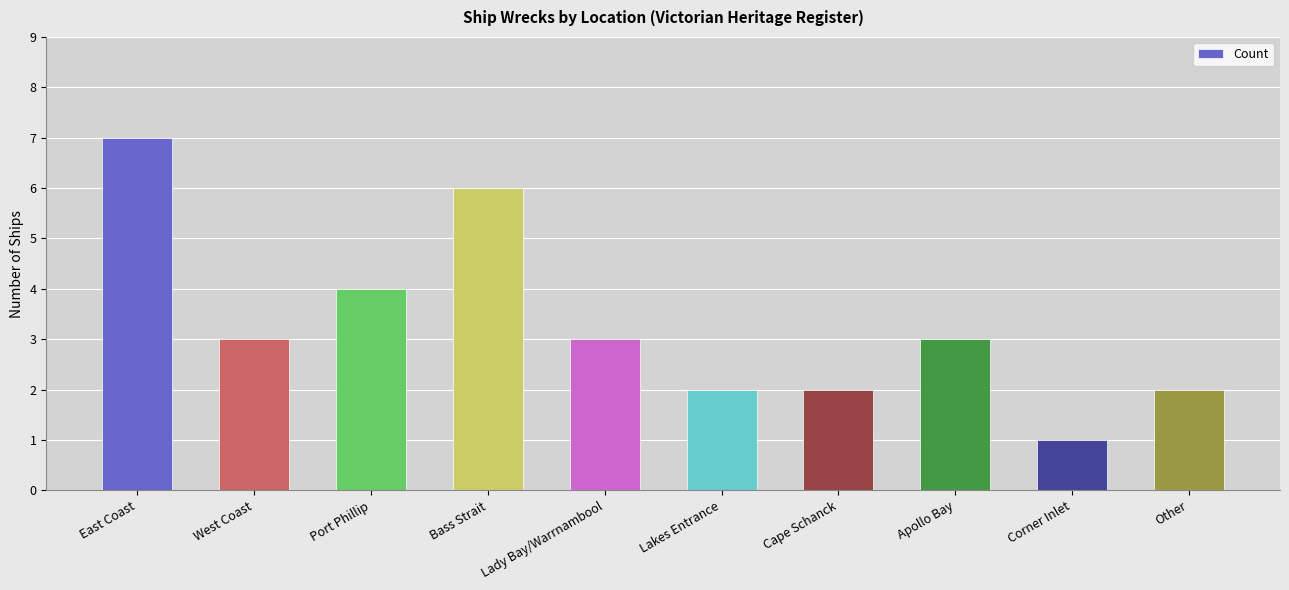

What is the label of the 3rd bar from the left?

Port Phillip